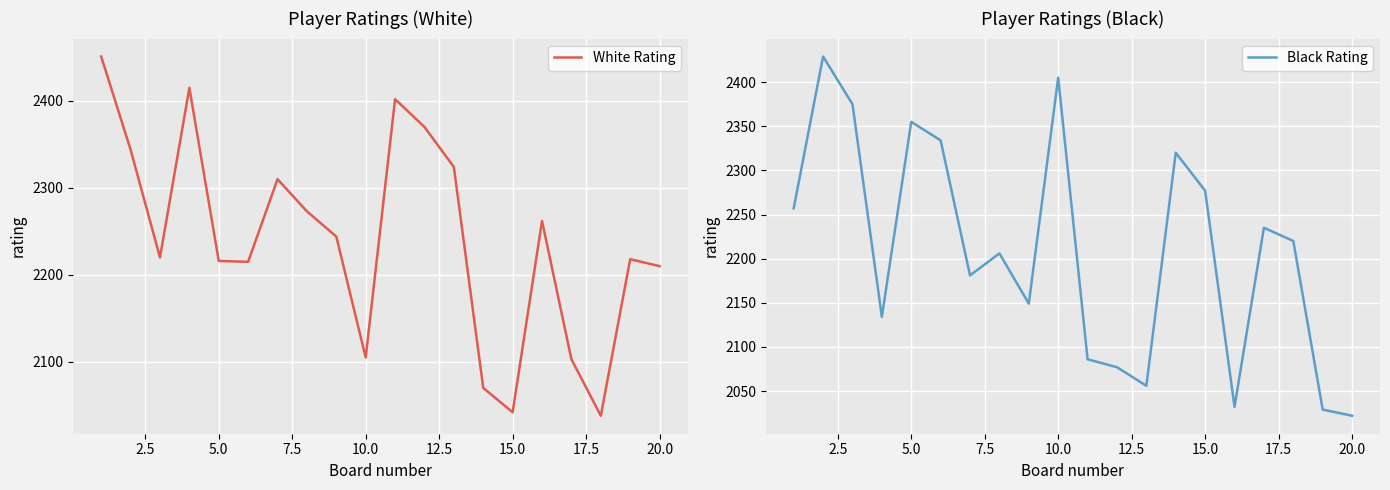

What is the highest value of the Black Rating series?

2429